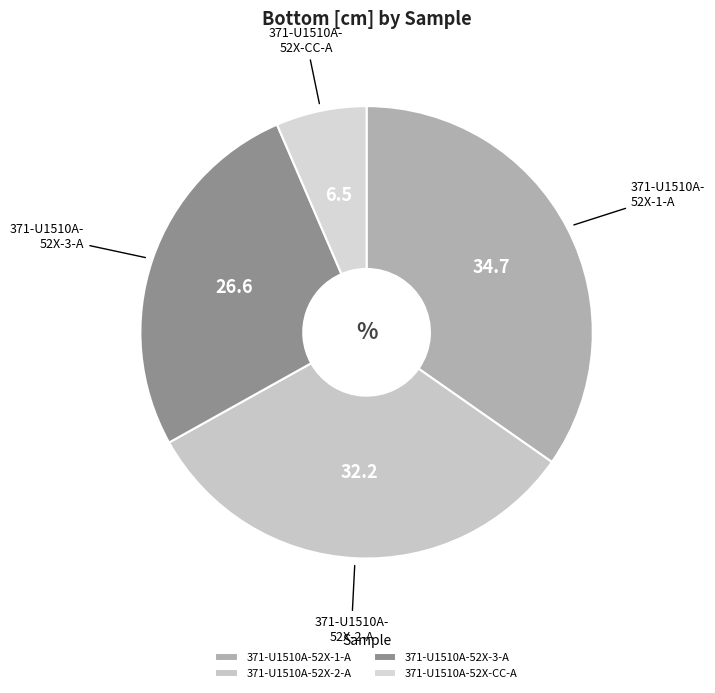

To the nearest percent, what portion does 371-U1510A-52X-1-A represent?

35%